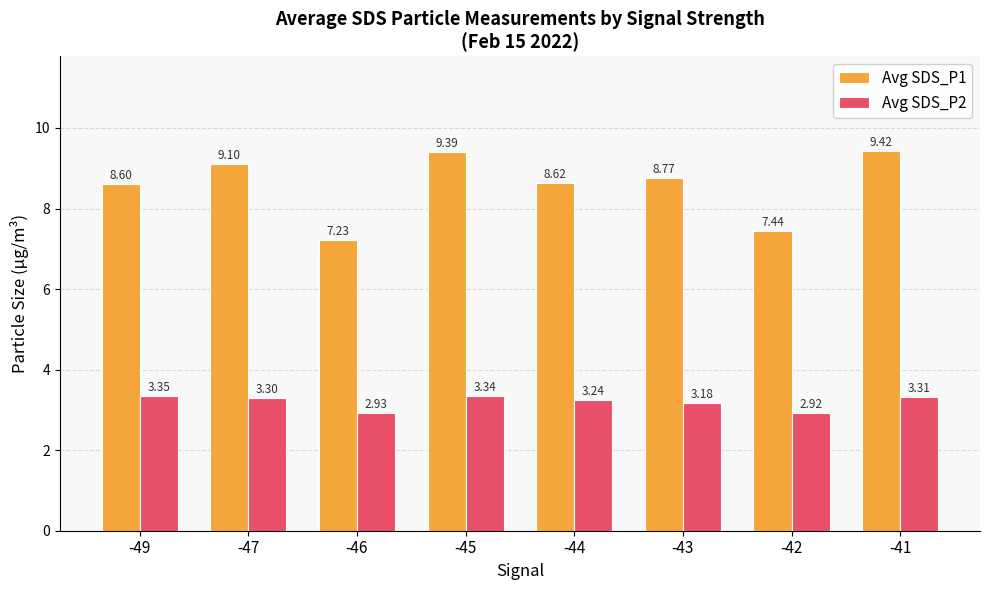

At how many categories does at least one series exceed 6?

8